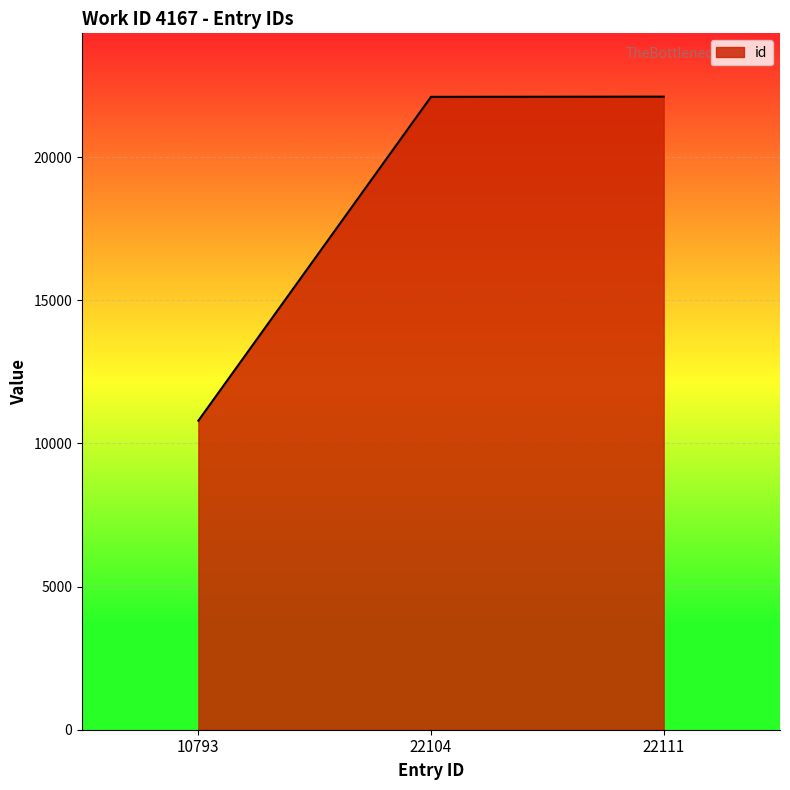

Approximately how many times larger is the value at 22104 compared to 22111?

1.0